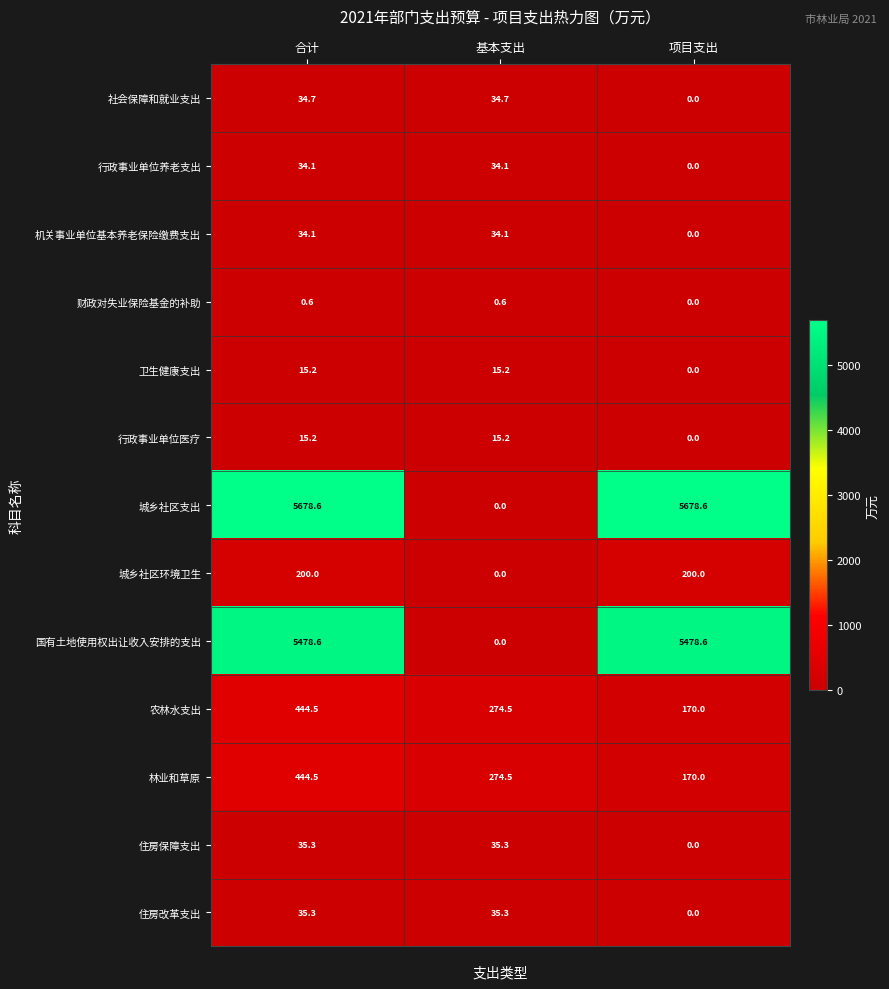

What is the maximum value for 行政事业单位医疗?

15.2